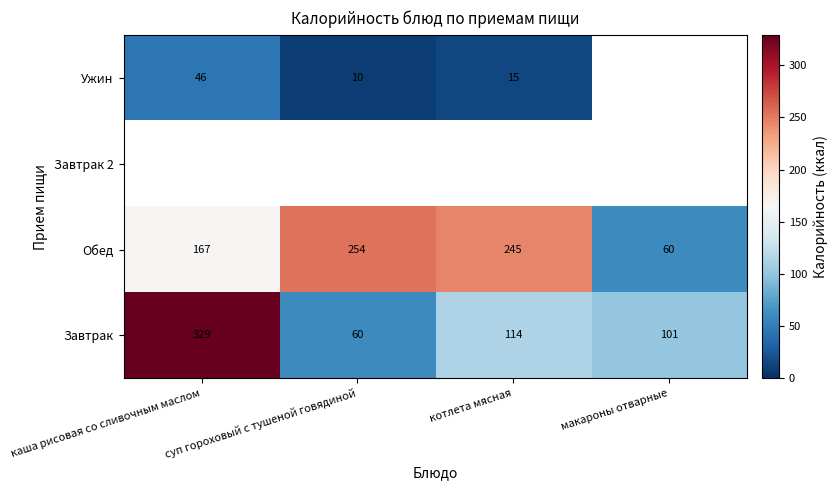

At which label does Обед reach its minimum?

макароны отварные